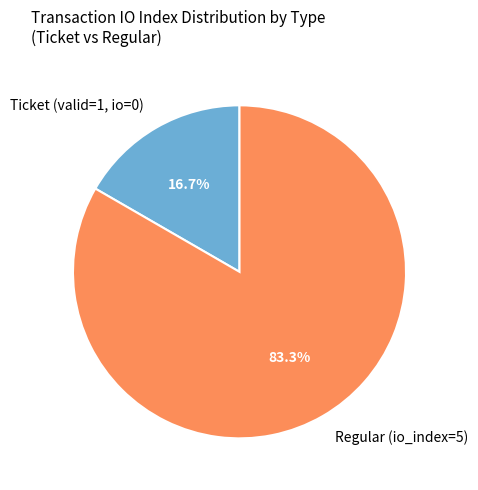

What is the largest slice in the pie chart?

Regular (io_index=5)